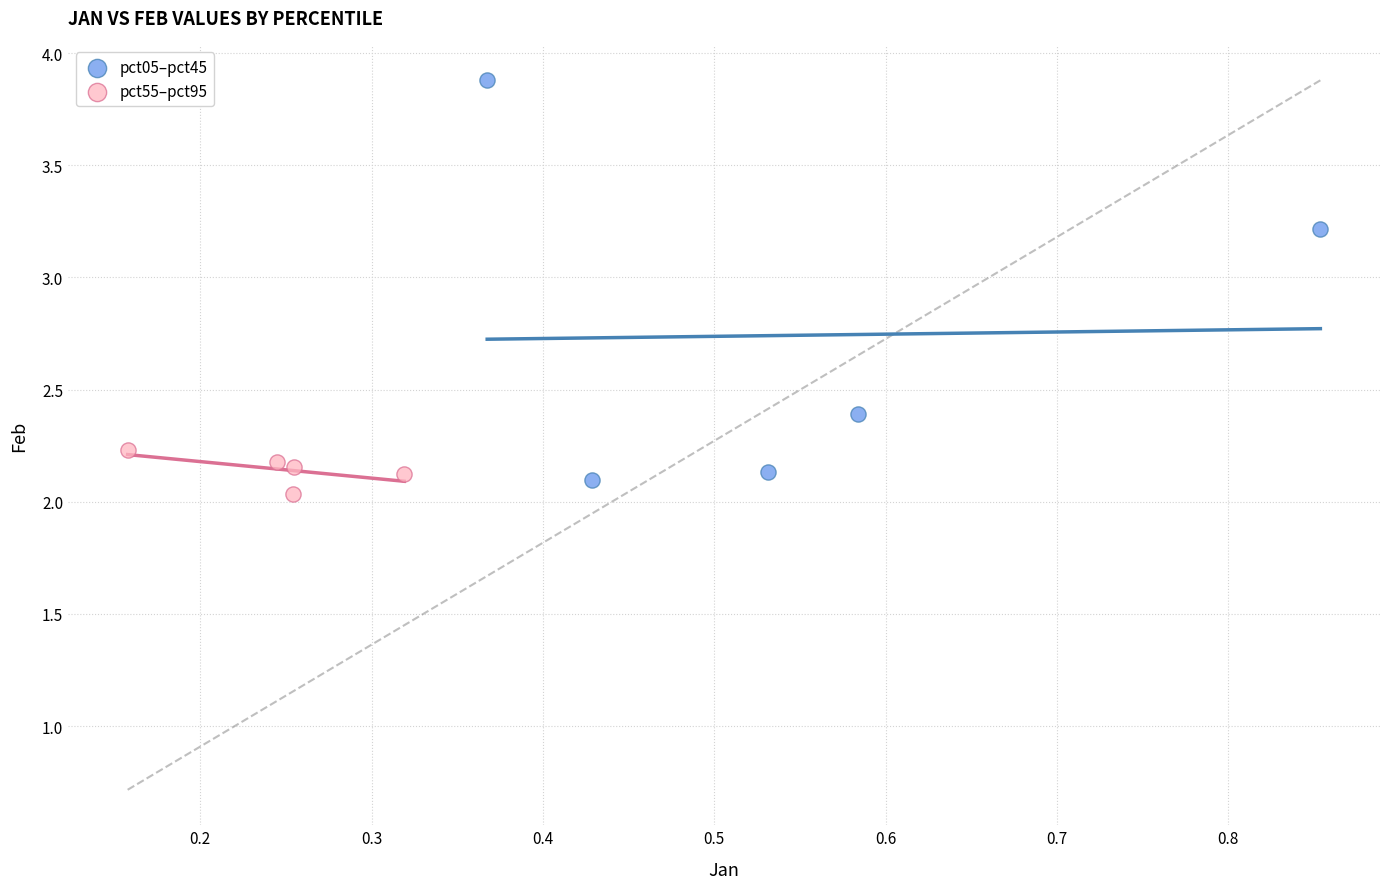

Which series contains the highest Y value?

pct05–pct45